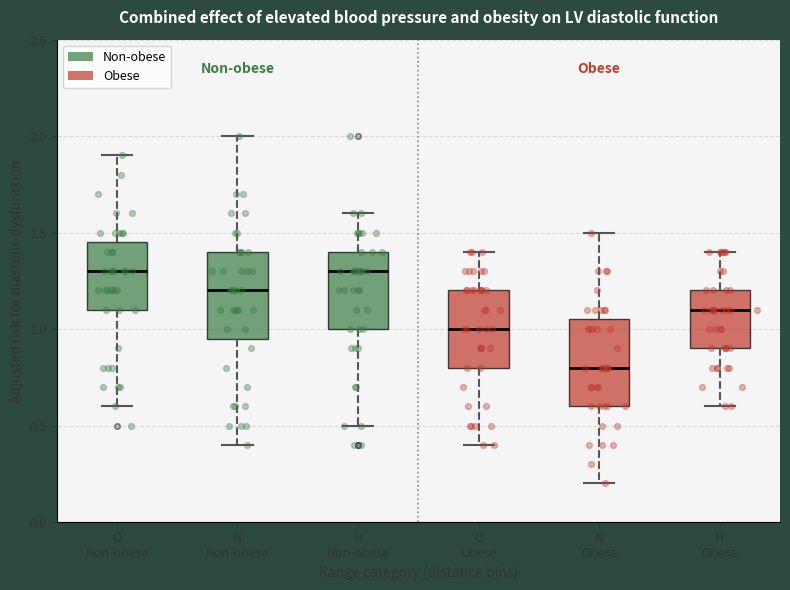

Reading left to right, transcribe this box plot: for each box, give where its median line is, the range the box spans, and where its two whiskers end, as read against the y-axis. The values are not printed on the chart, so give them approximately, as read against the axis.

O Non-obese: median 1.30, box 1.10 to 1.45, whiskers 0.60 to 1.90
N Non-obese: median 1.20, box 0.95 to 1.40, whiskers 0.40 to 2.00
H Non-obese: median 1.30, box 1.00 to 1.40, whiskers 0.50 to 1.60
O Obese: median 1.00, box 0.80 to 1.20, whiskers 0.40 to 1.40
N Obese: median 0.80, box 0.60 to 1.05, whiskers 0.20 to 1.50
H Obese: median 1.10, box 0.90 to 1.20, whiskers 0.60 to 1.40